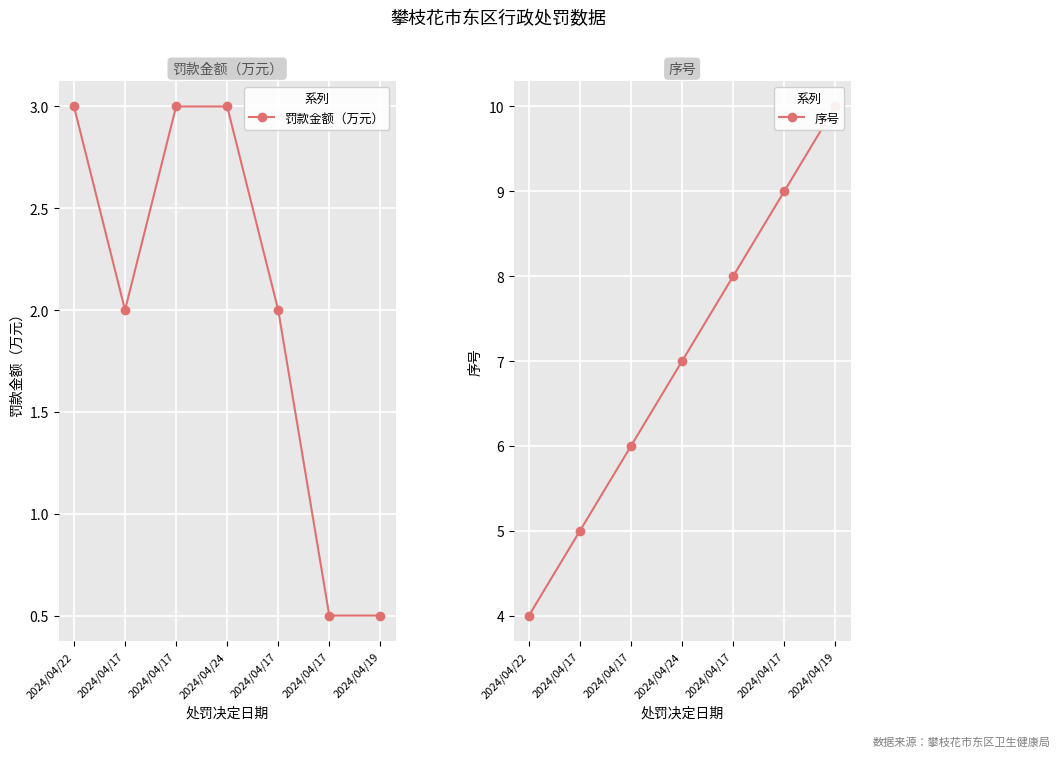

True or false: 序号 and 罚款金额（万元） cross at least once.

False